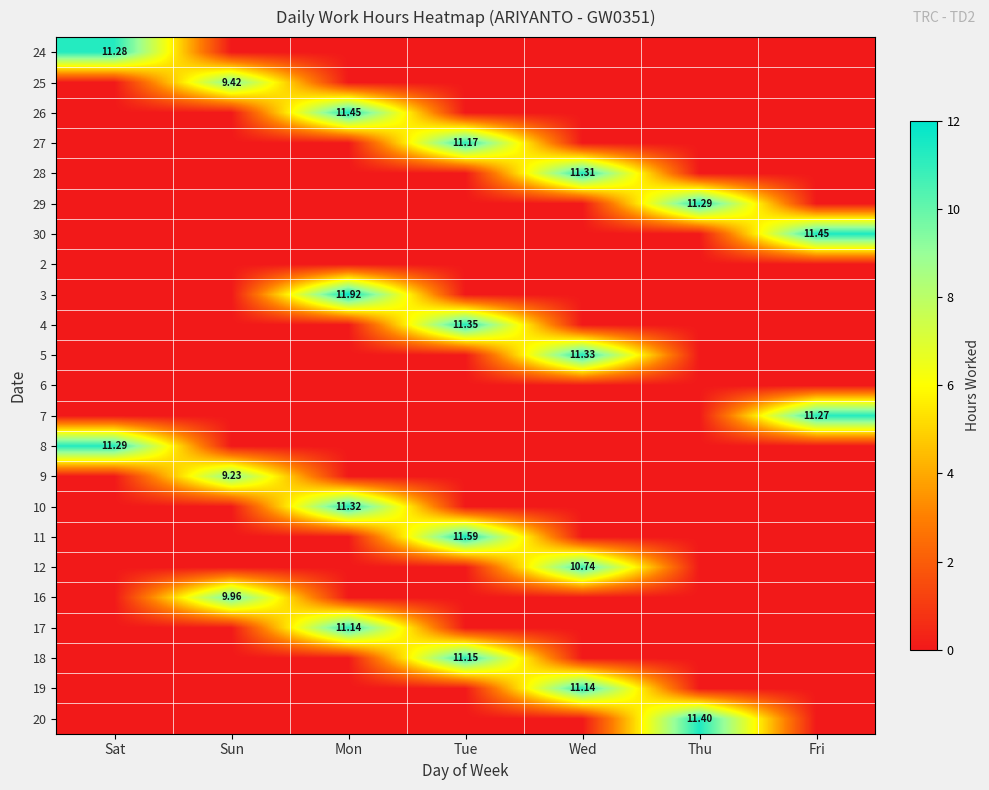

How many categories are shown in the chart?

7